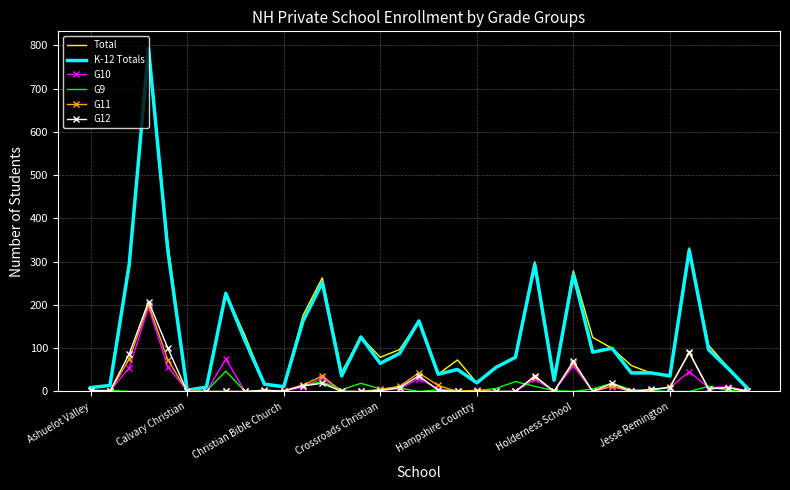

What is the highest value of the Total series?

793